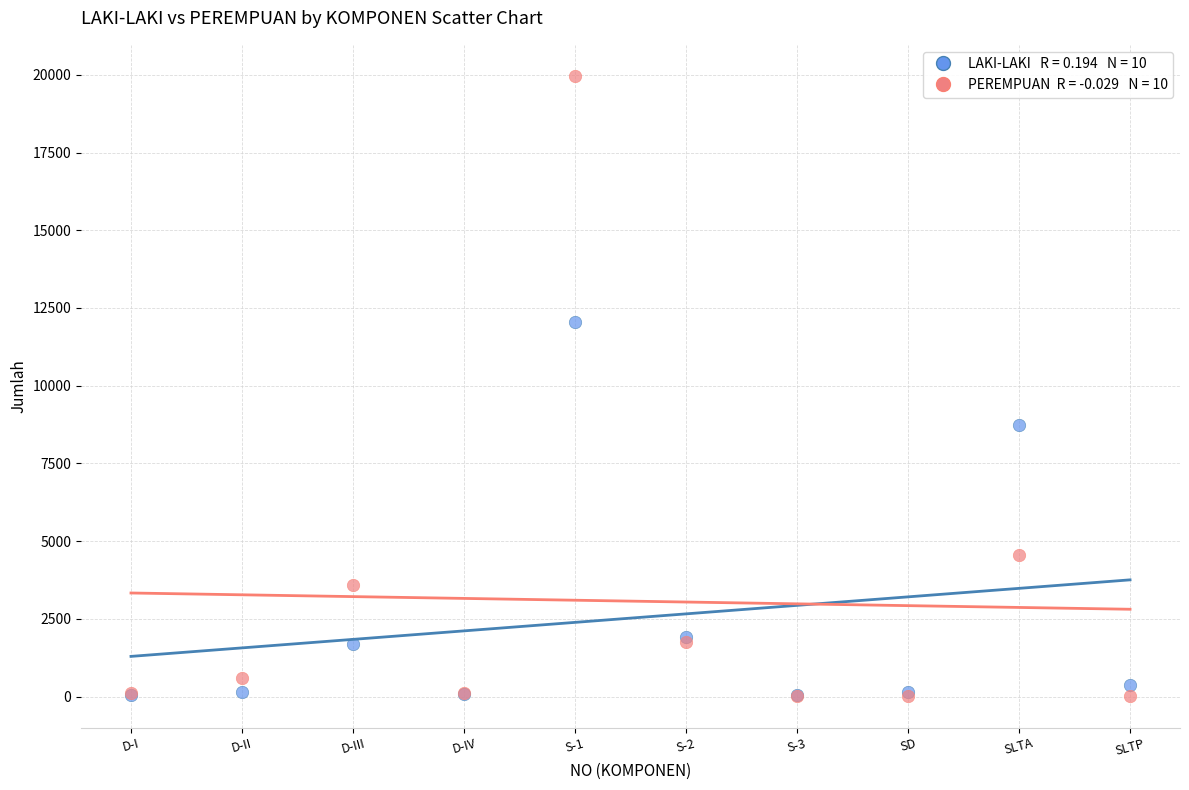

Across all series, what Y value is closest to 9984?

8748